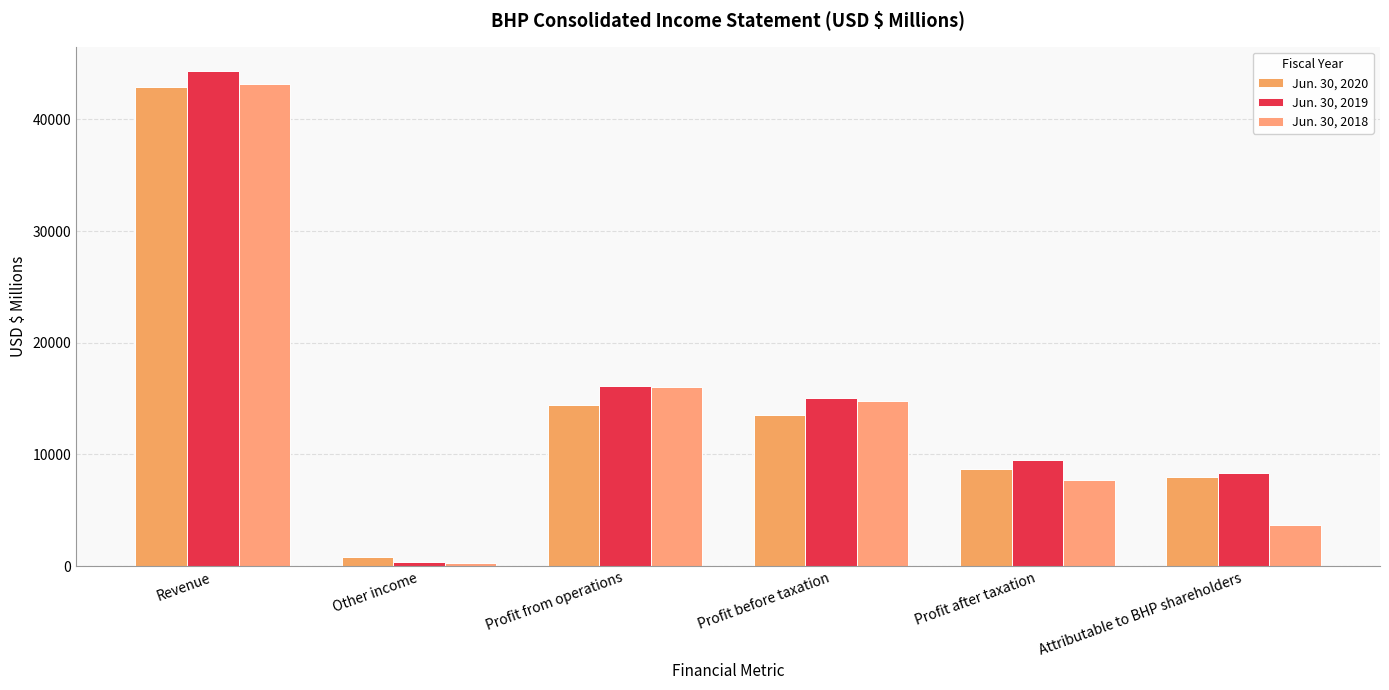

At which category is the sum across all series the highest?

Revenue